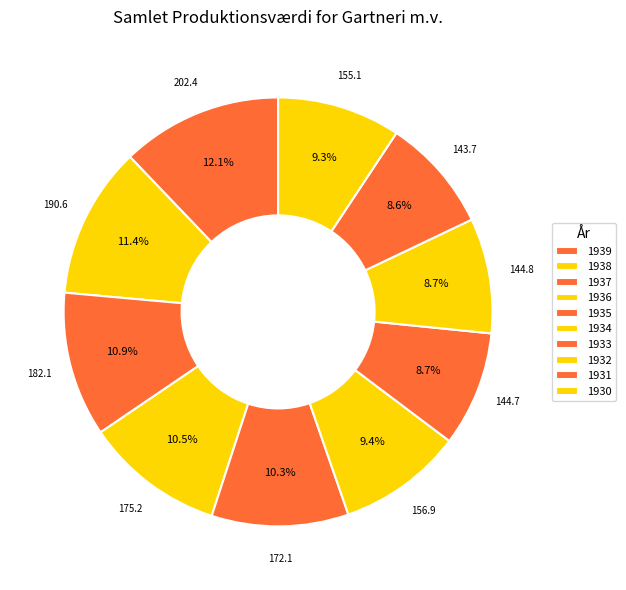

To the nearest percent, what is the difference between the 1932 and 1938 slice percentages?

3%